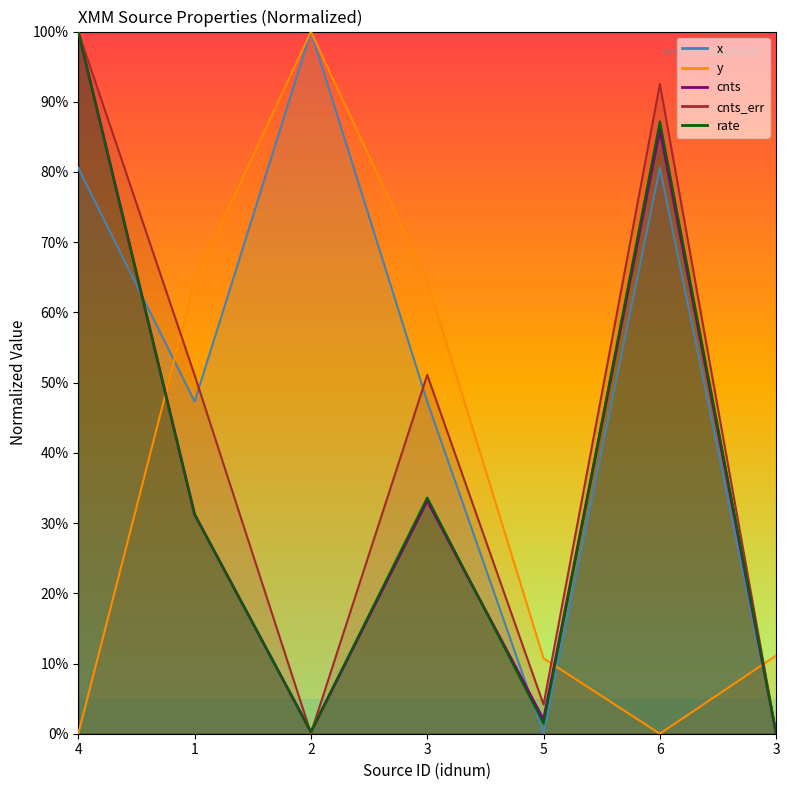

The value of cnts_err at 3 is 0.0. True or false?

True